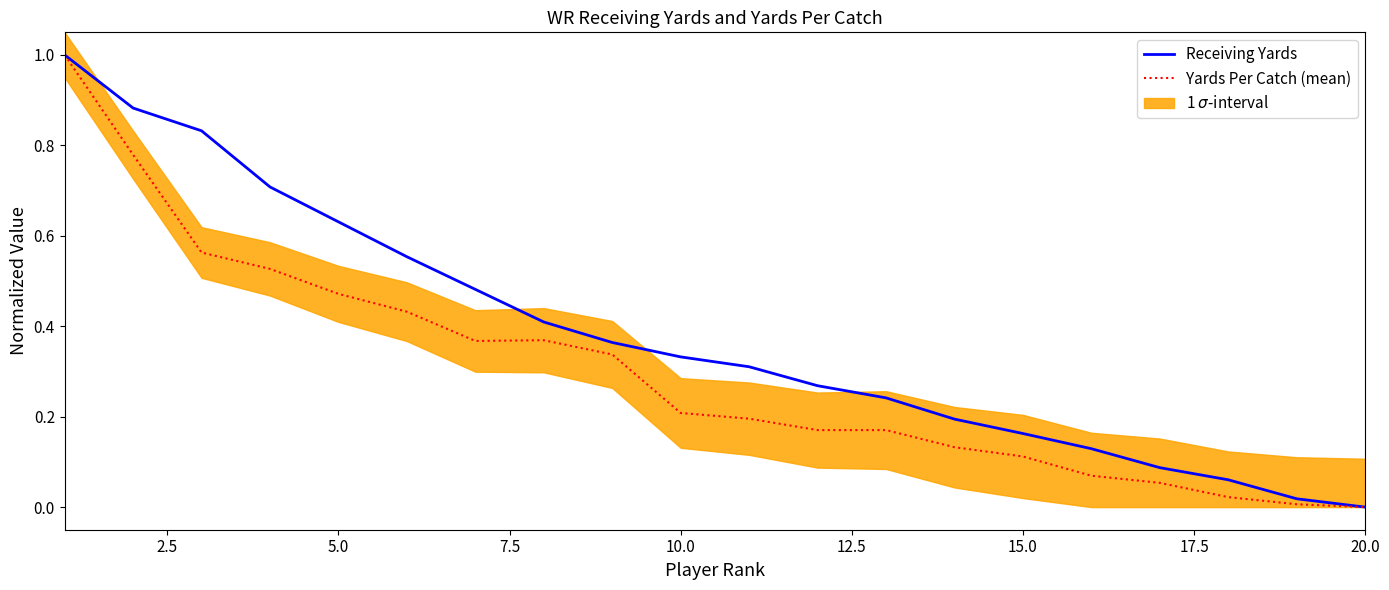

What is the sum of all Receiving Yards values?

7.7